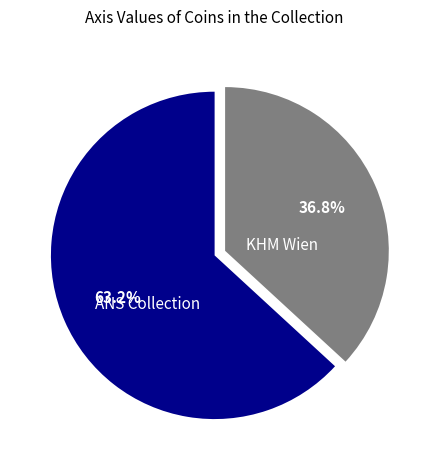

Combined, do ANS Collection and KHM Wien account for over 50%?

Yes